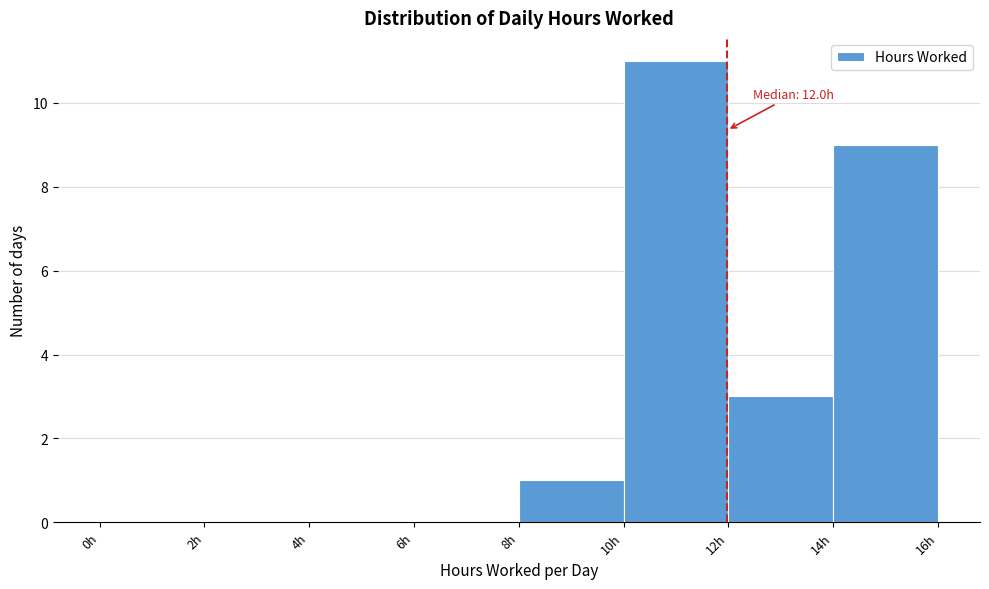

Over which range of the x-axis is the bar tallest?

10 to 12